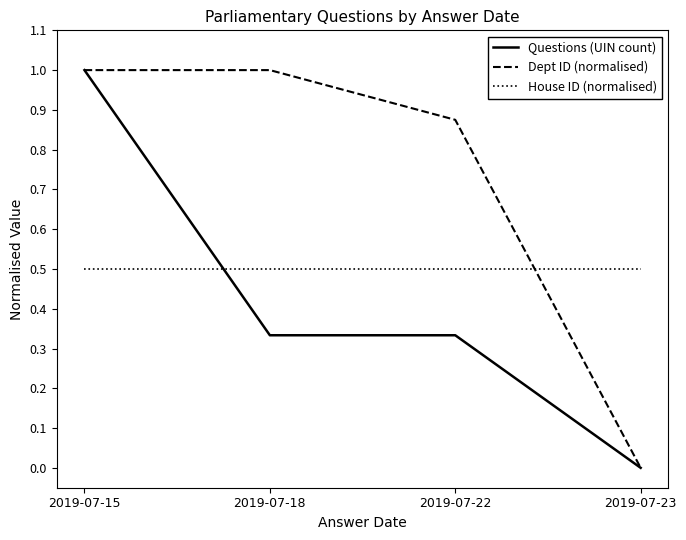

What is the maximum value for Questions (UIN count)?

1.0